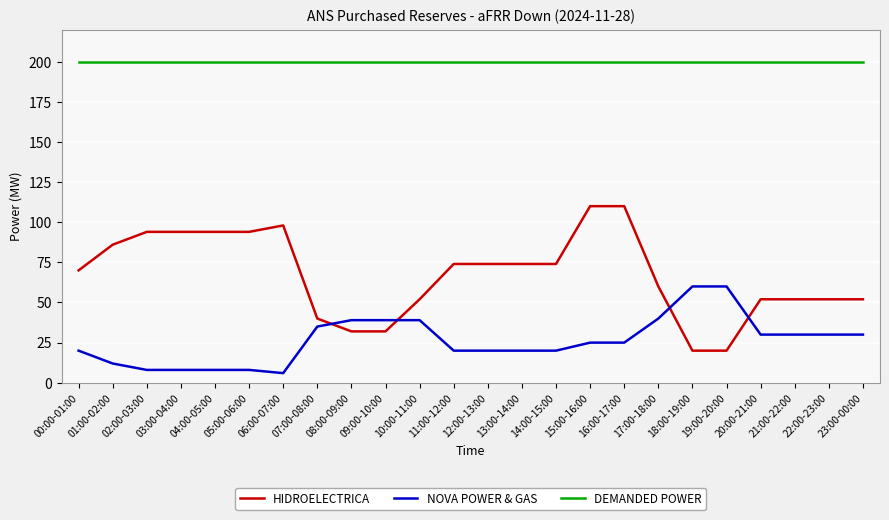

What is the maximum value shown in the chart?

200